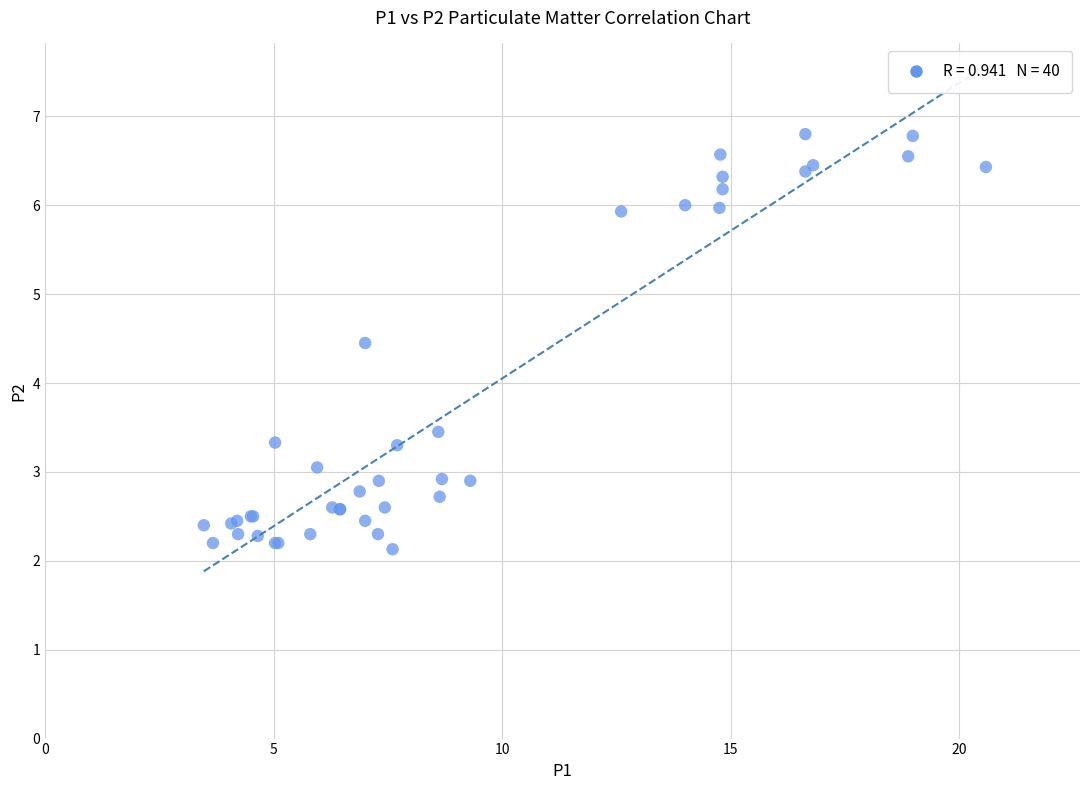

What Y value in the scatter plot is closest to 4?

4.5